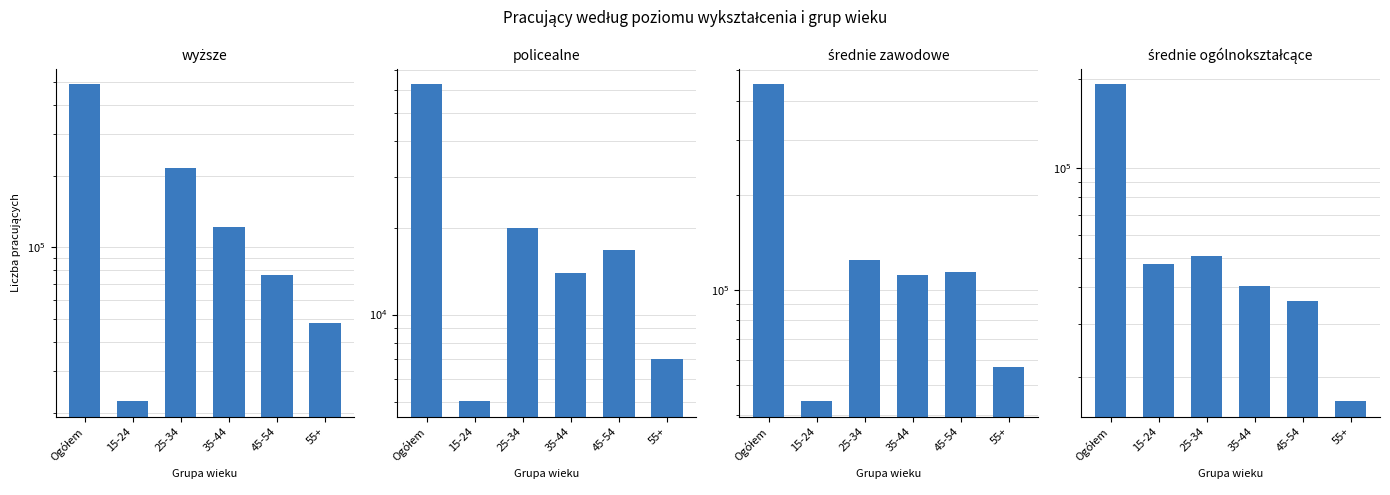

How many bars are there in total?

24